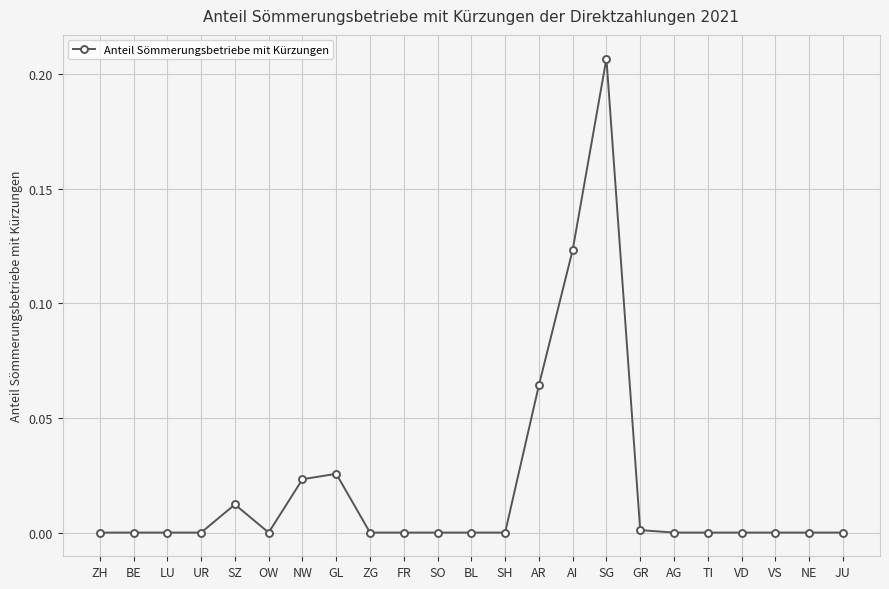

What is the change in value from BL to AR?

+0.1